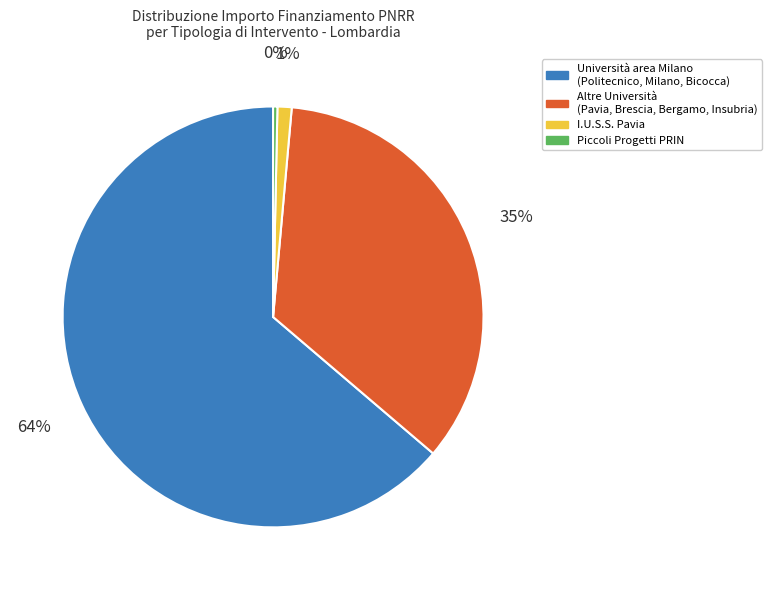

To the nearest percent, what is the combined percentage of I.U.S.S. Pavia and Altre Università (Pavia, Brescia, Bergamo, Insubria)?

36%